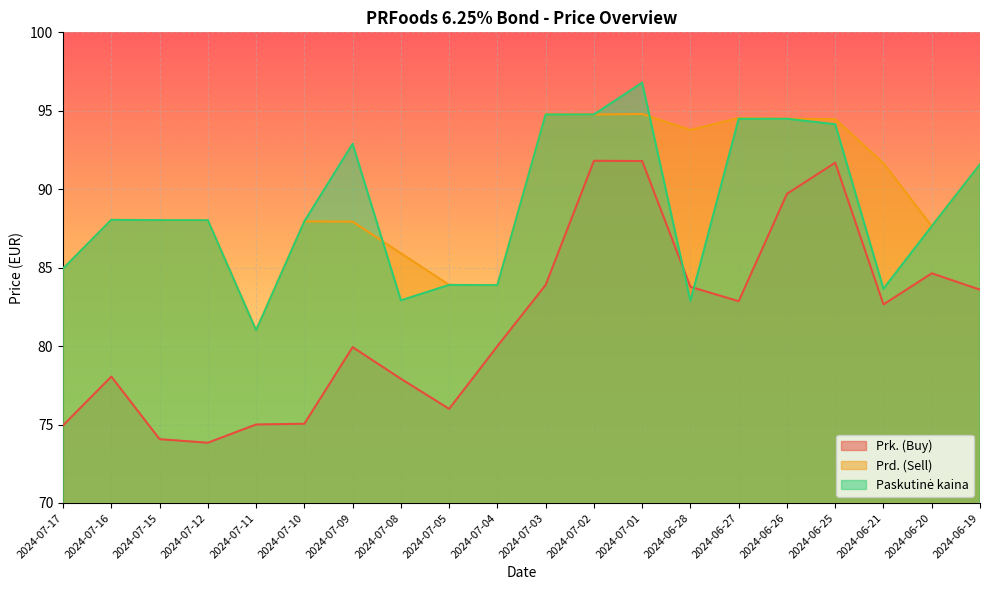

What is the difference between the Paskutinė kaina values at 2024-07-03 and 2024-06-28?

11.9